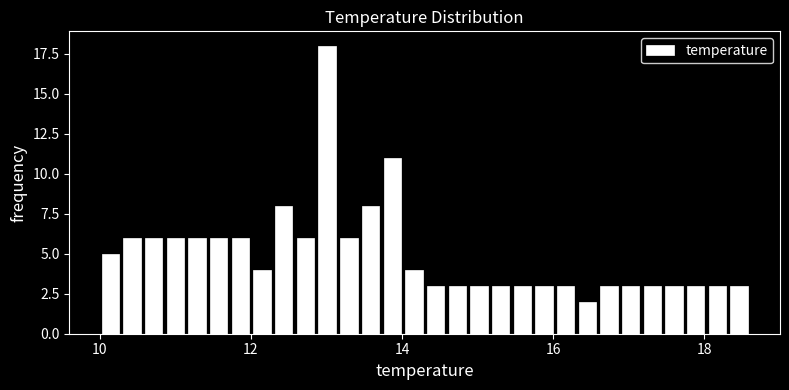

Around what value on the x-axis is the tallest bar? Give the approximate position of its centre, as read against the axis.

13.0